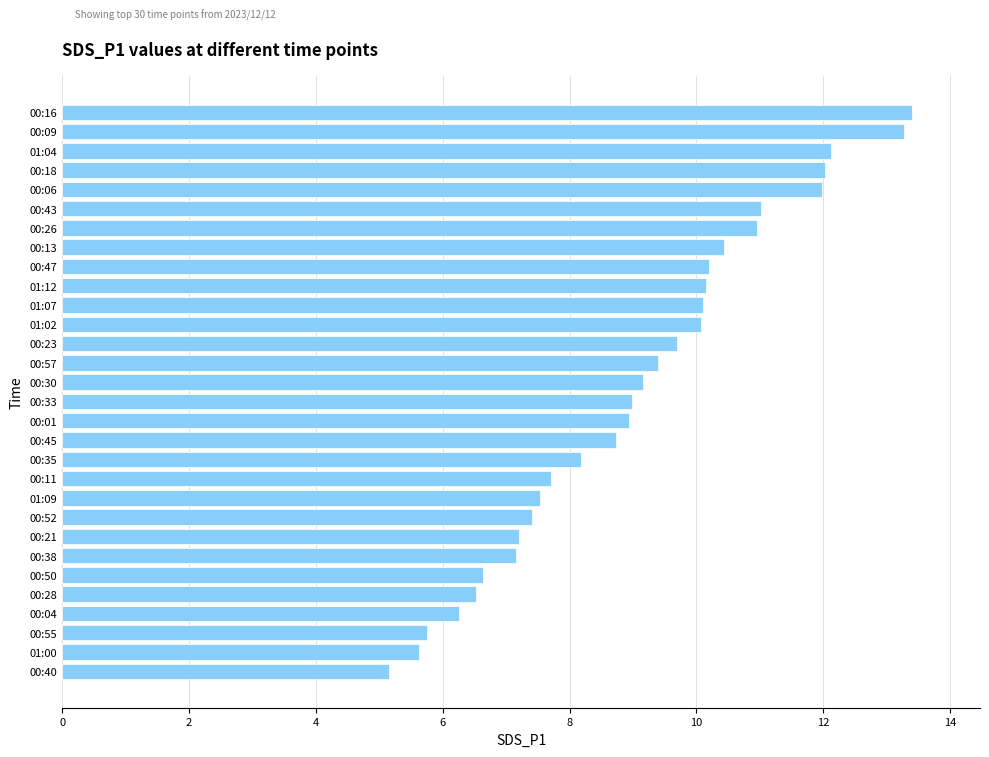

What is the sum of all values?

271.7